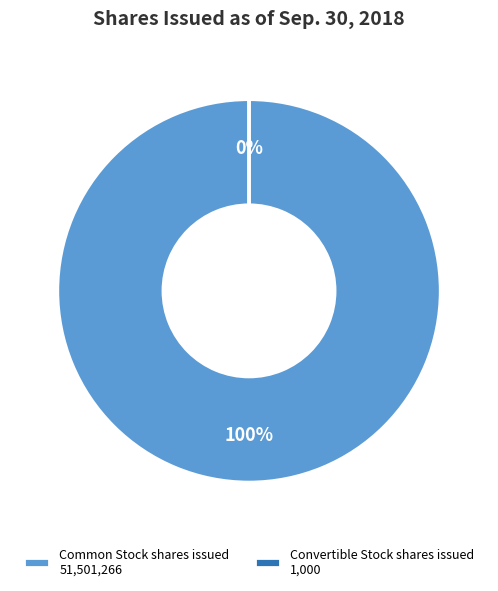

Count the number of slices in the pie.

2